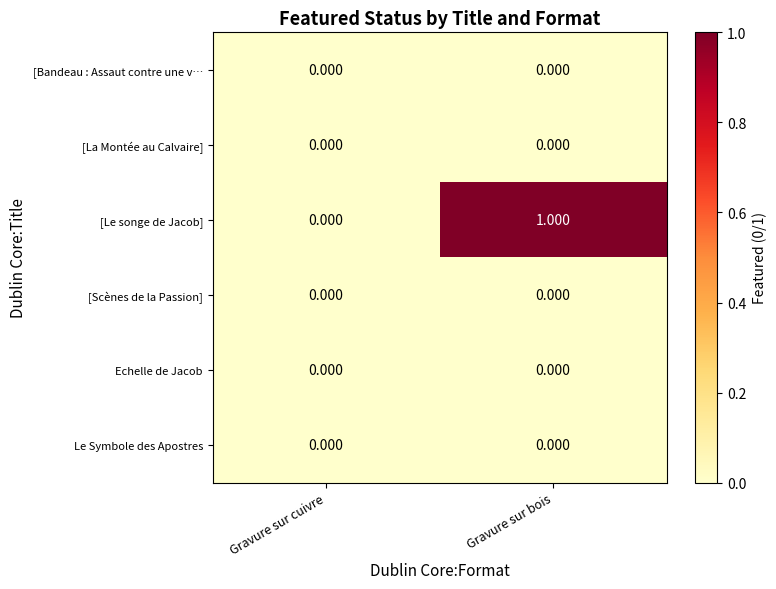

Which category has the highest value across all series?

Gravure sur bois